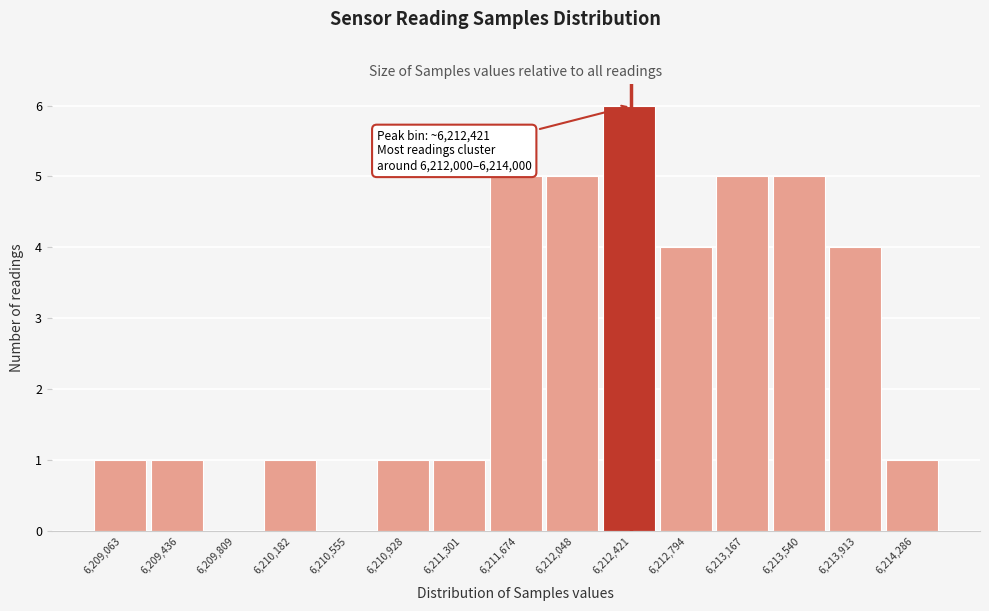

Reading right to left, list all the values displayed in this chart.

6,214,286=1	6,213,913=4	6,213,540=5	6,213,167=5	6,212,794=4	6,212,421=6	6,212,048=5	6,211,674=5	6,211,301=1	6,210,928=1	6,210,555=0	6,210,182=1	6,209,809=0	6,209,436=1	6,209,063=1